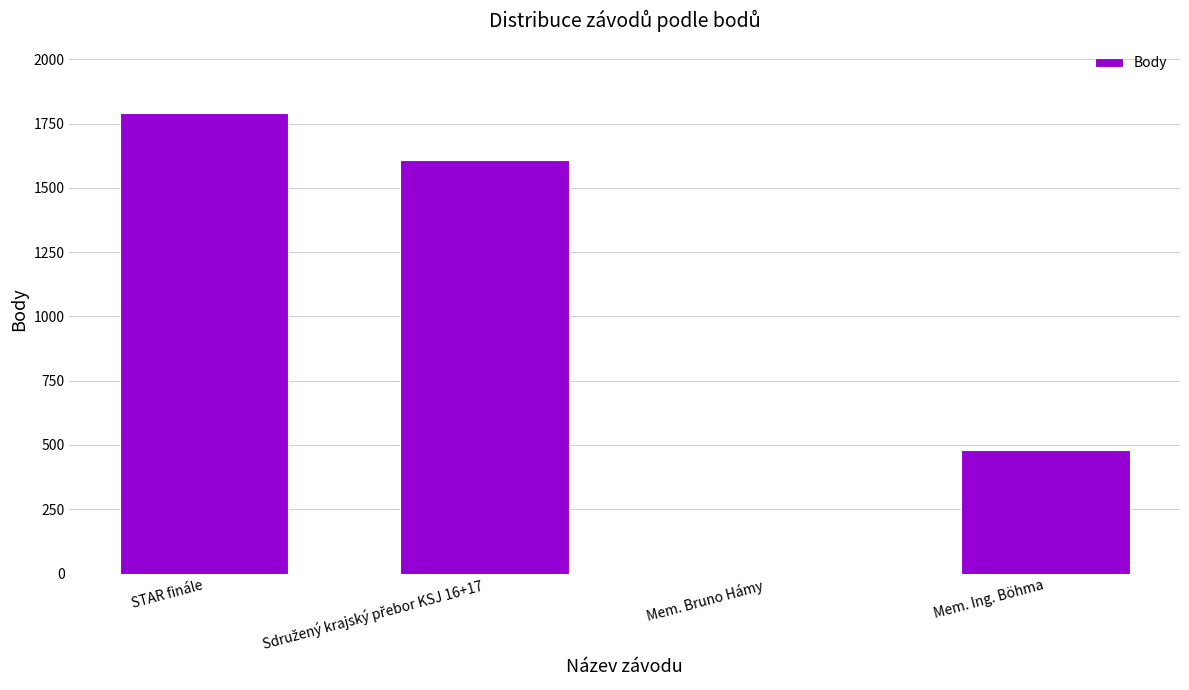

Which label corresponds to the largest value in the chart?

STAR finále